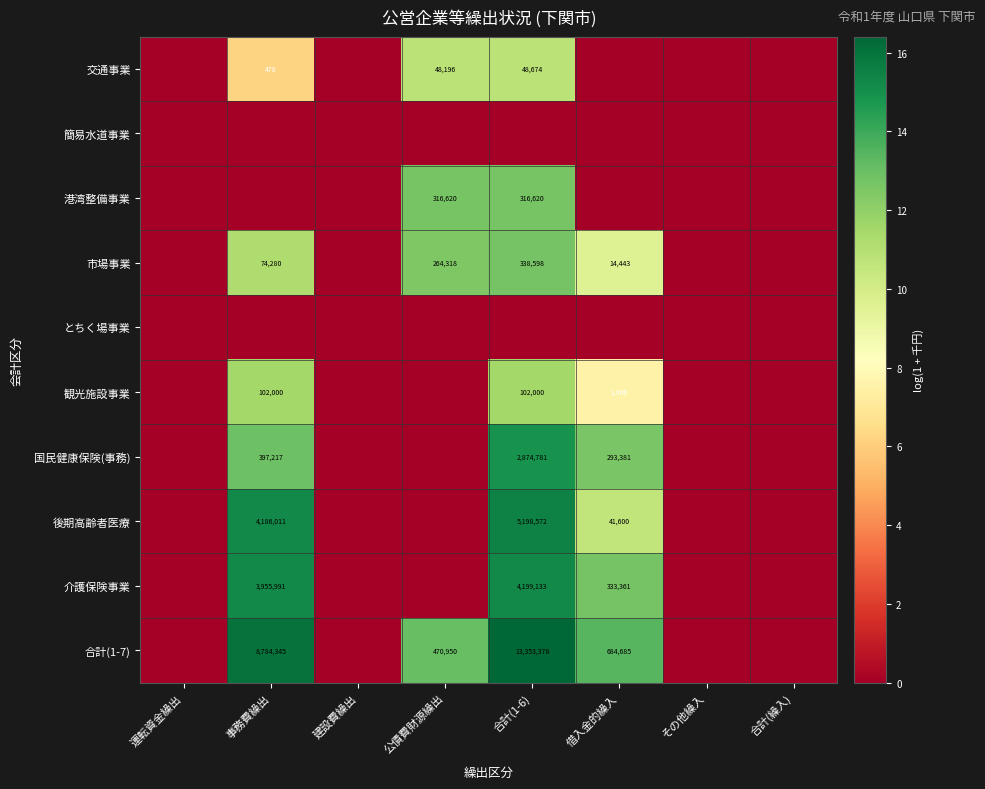

Is it true that 交通事業 equals 48674 at 合計(1-6)?

True